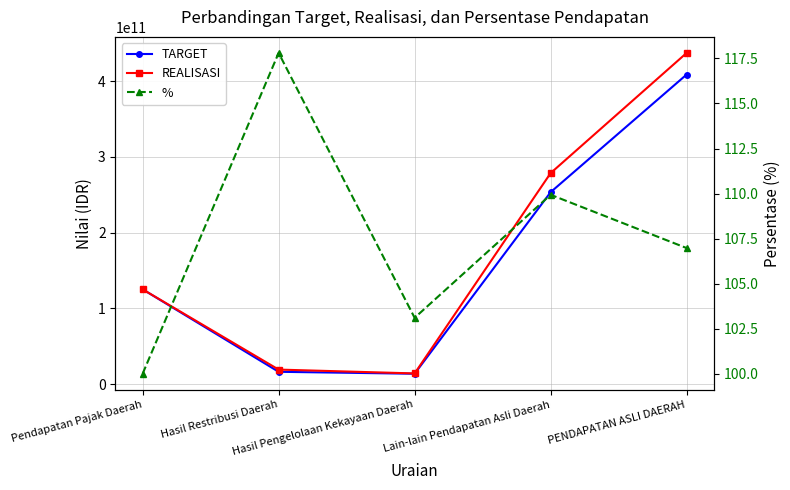

What is the sum of the % values at Lain-lain Pendapatan Asli Daerah and Hasil Restribusi Daerah?

227.7